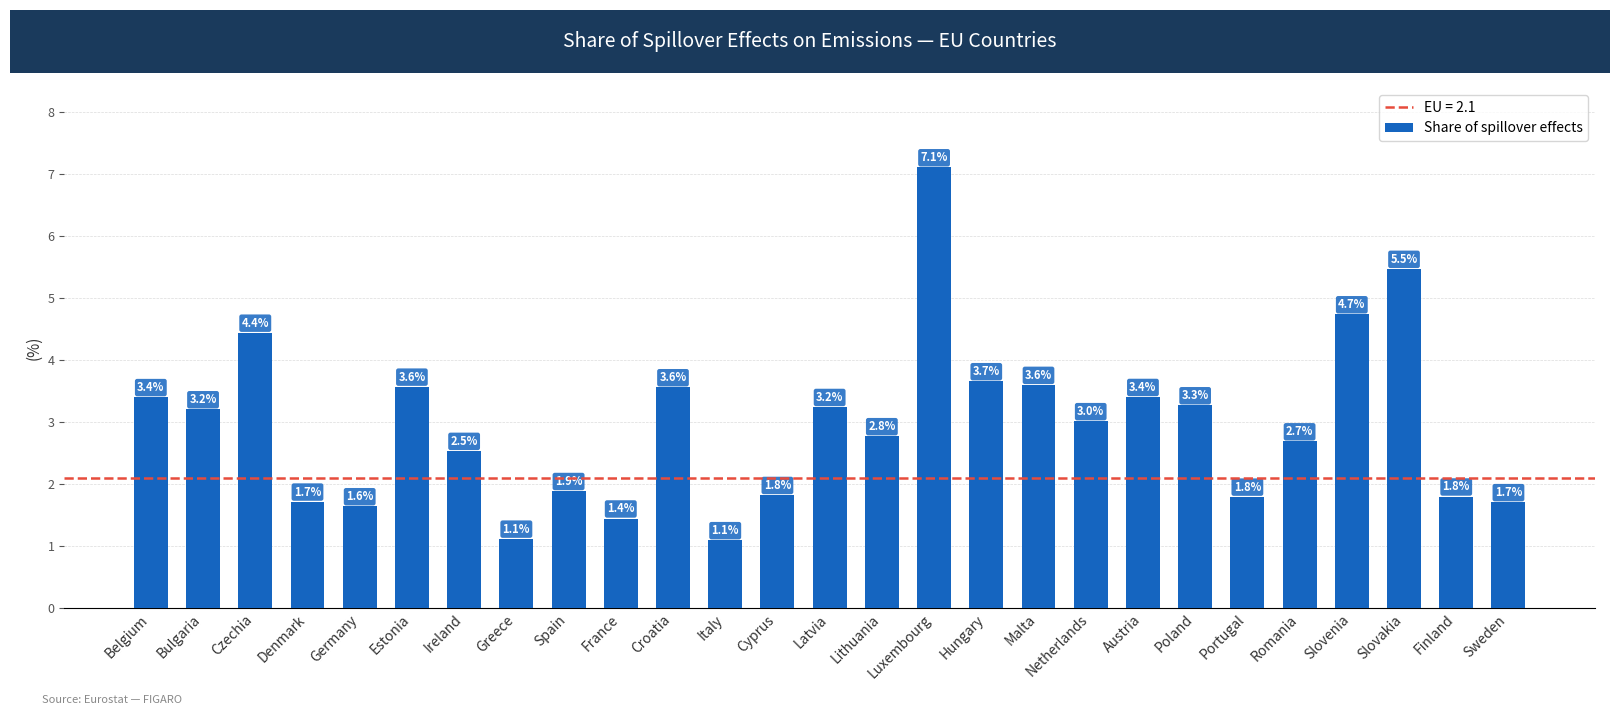

At which label is the value closest to 4?

Hungary